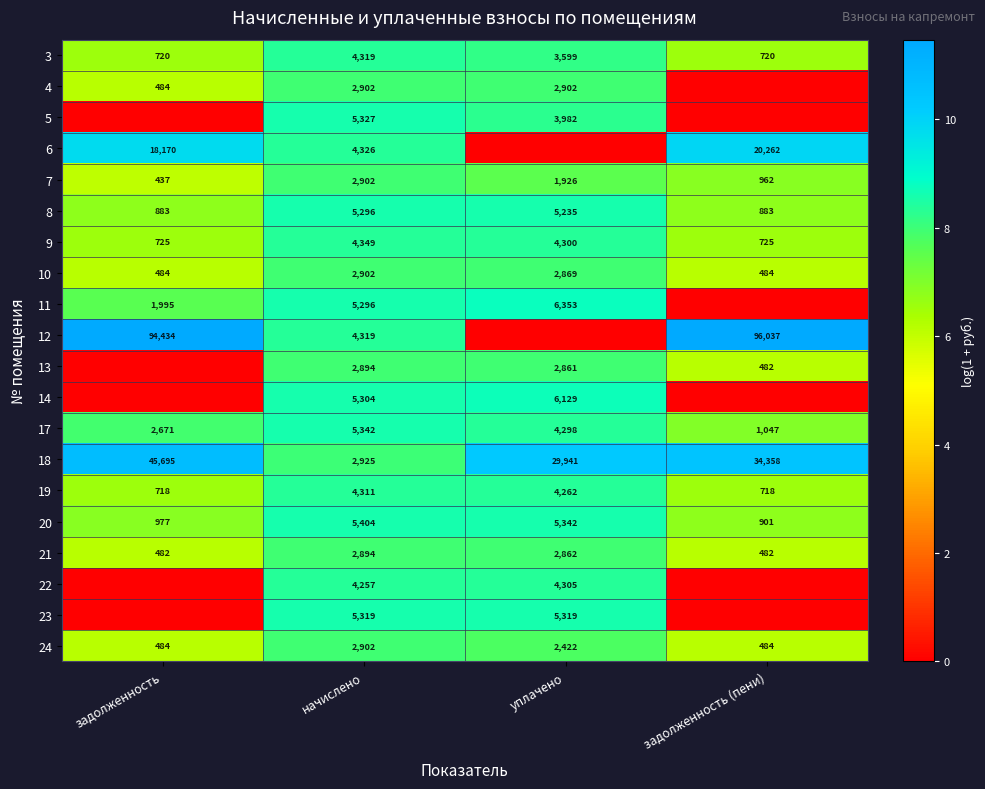

At which category is the sum across all series the highest?

начислено